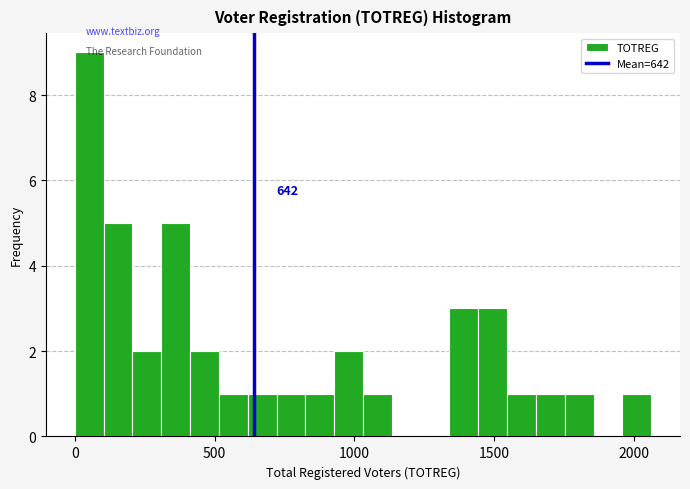

Around what value on the x-axis is the tallest bar? Give the approximate position of its centre, as read against the axis.

50